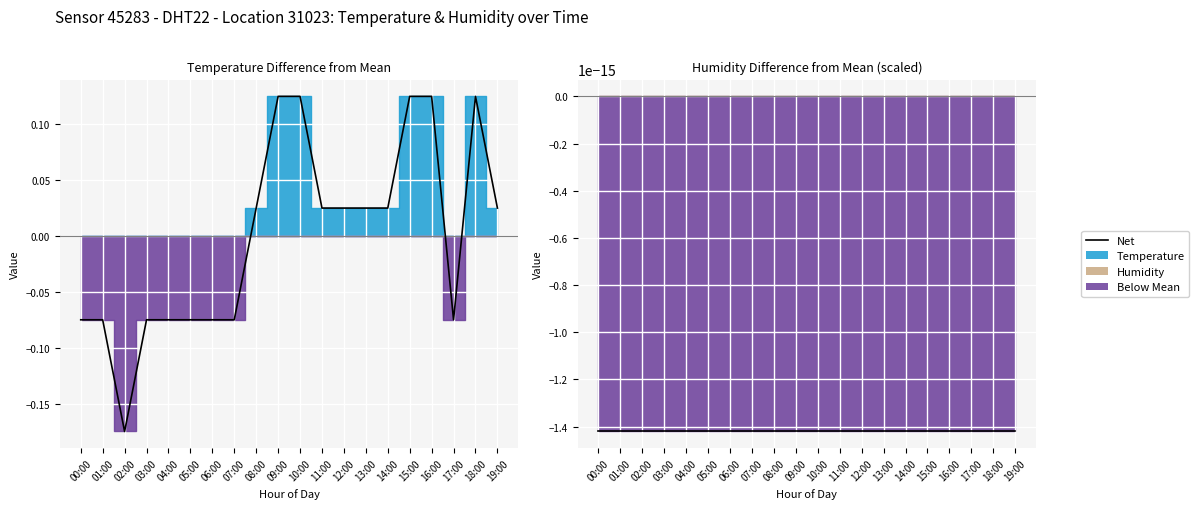

Rank the categories by value from highest to lowest.

09:00, 10:00, 15:00, 16:00, 18:00, 08:00, 11:00, 12:00, 13:00, 14:00, 19:00, 00:00, 01:00, 03:00, 04:00, 05:00, 06:00, 07:00, 17:00, 02:00